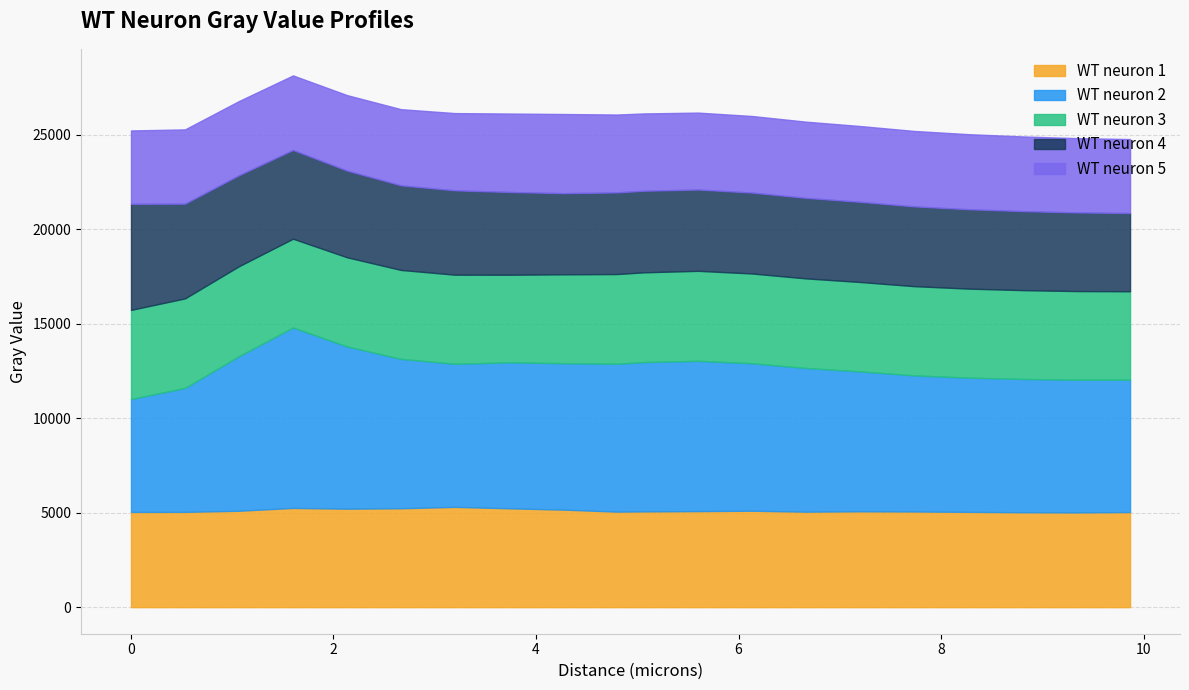

Is the value of WT neuron 5 at 5.6 greater than the value of WT neuron 4 at 7.2?

No